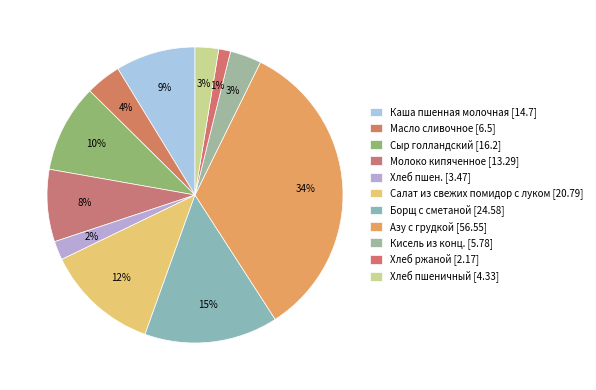

To the nearest percent, what percentage of the pie is Азу с грудкой?

34%